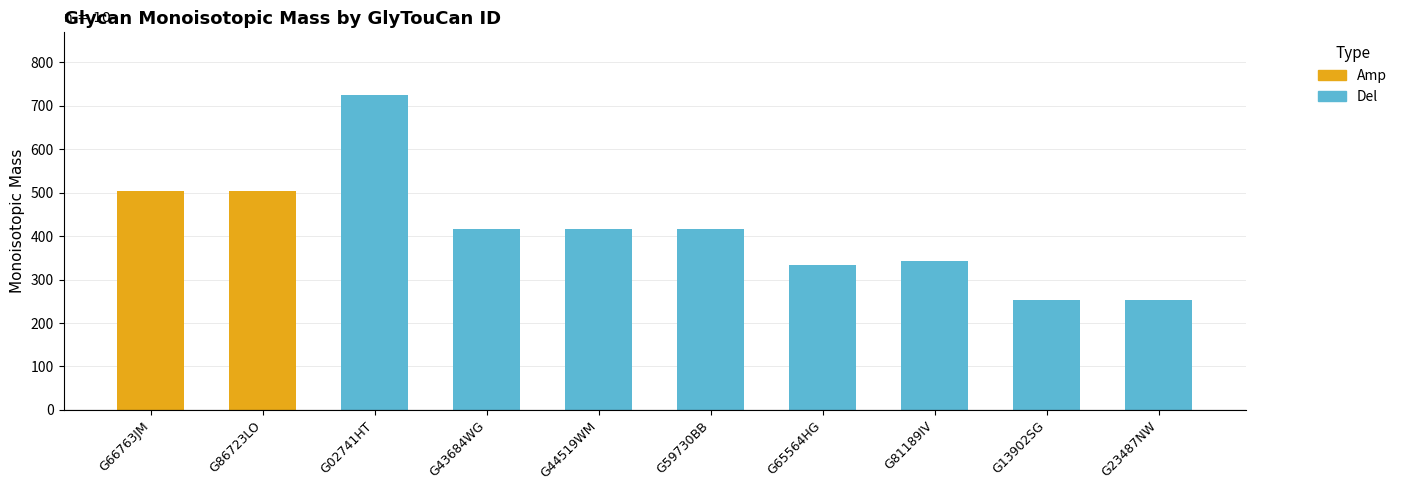

The chart shows a value of 254.1 at G13902SG. True or false?

True